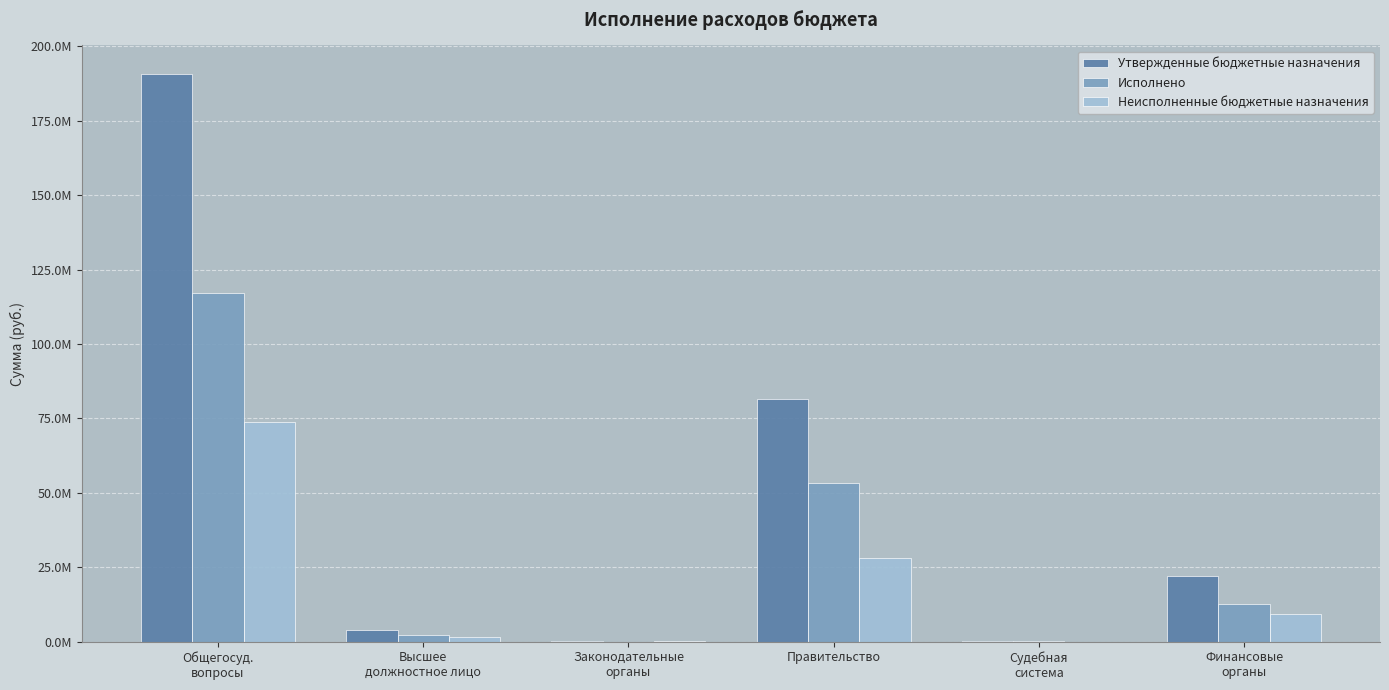

What are all the series names shown in the legend?

Утвержденные бюджетные назначения, Исполнено, Неисполненные бюджетные назначения